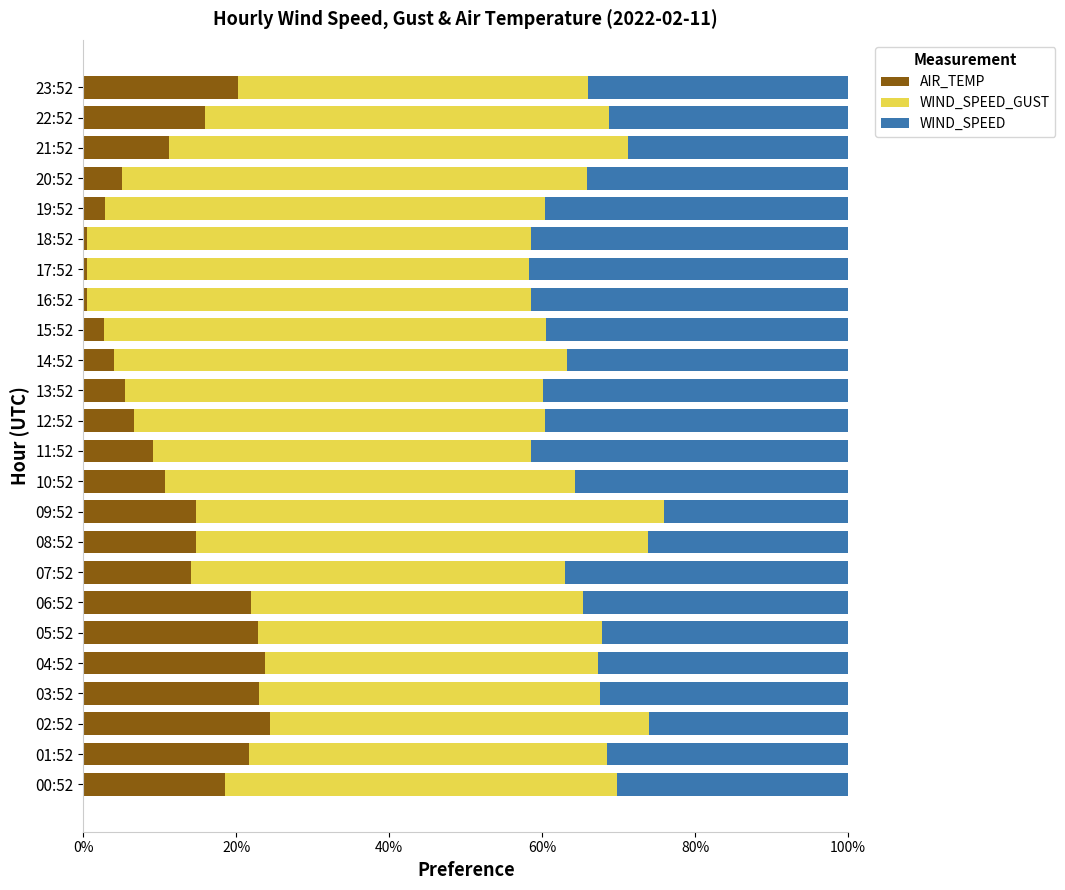

Is it true that AIR_TEMP equals 22.8 at 05:52?

True